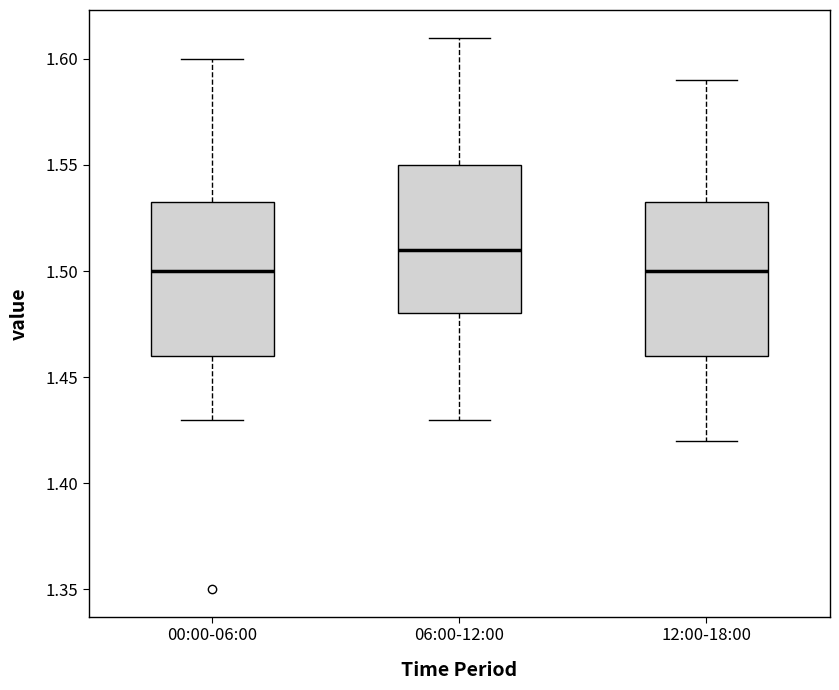

Reading left to right, transcribe this box plot: for each box, give where its median line is, the range the box spans, and where its two whiskers end, as read against the y-axis. The values are not printed on the chart, so give them approximately, as read against the axis.

00:00-06:00: median 1.500, box 1.460 to 1.535, whiskers 1.430 to 1.600
06:00-12:00: median 1.510, box 1.480 to 1.550, whiskers 1.430 to 1.610
12:00-18:00: median 1.500, box 1.460 to 1.535, whiskers 1.420 to 1.590